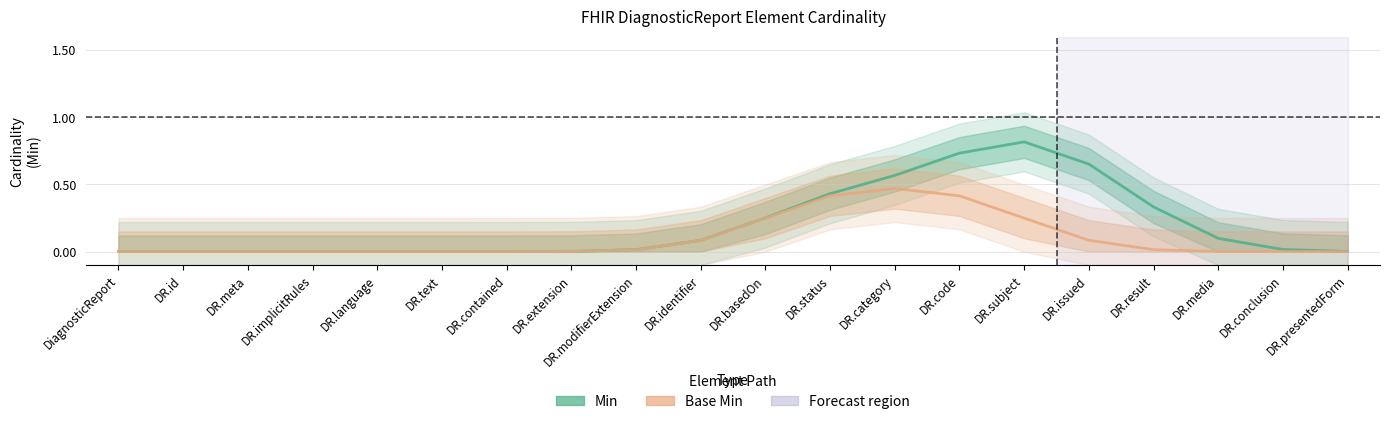

True or false: Base Min has a value of 0.0 at DR.issued.

False